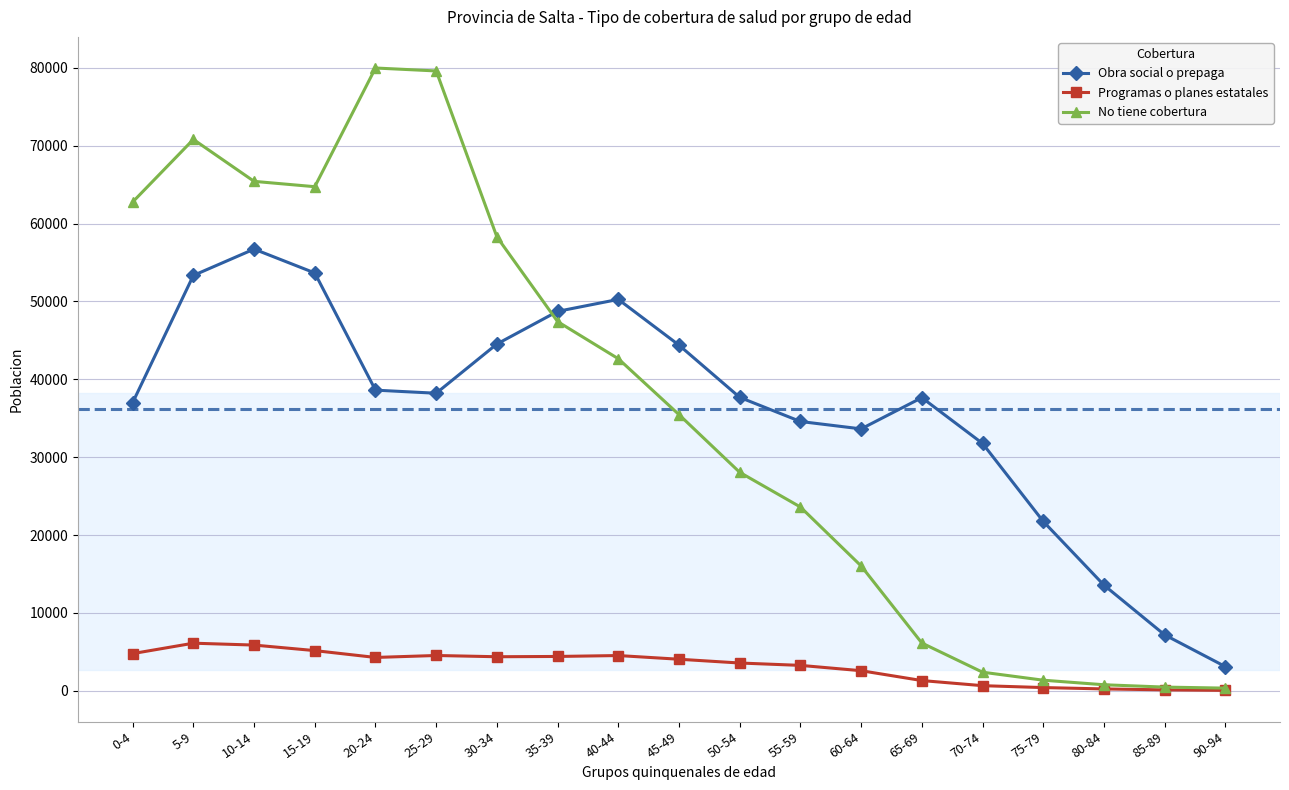

True or false: Obra social o prepaga has more than 1 points higher than both neighbors.

True